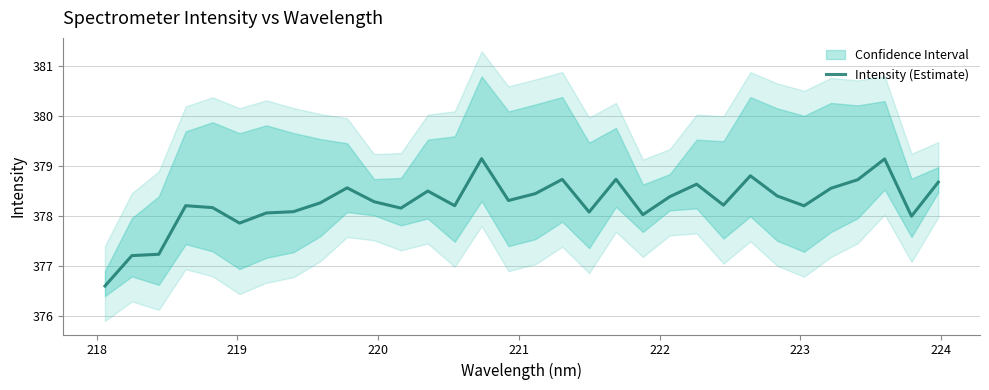

True or false: there are more than 0 points higher than both neighbors.

True